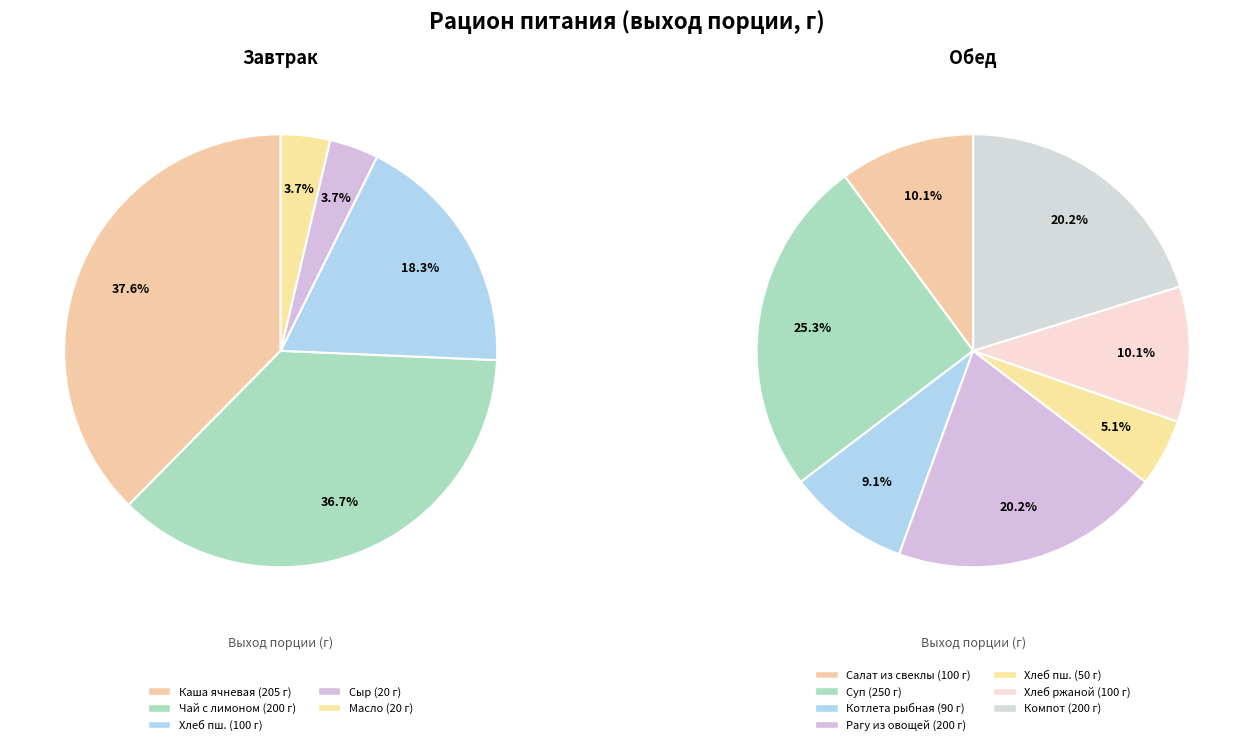

Which category has the smallest portion of the pie?

Сыр